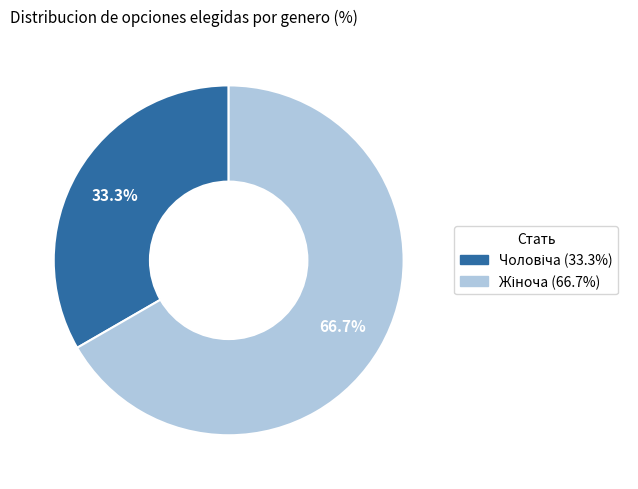

Is there any slice that represents more than half of the pie?

Yes